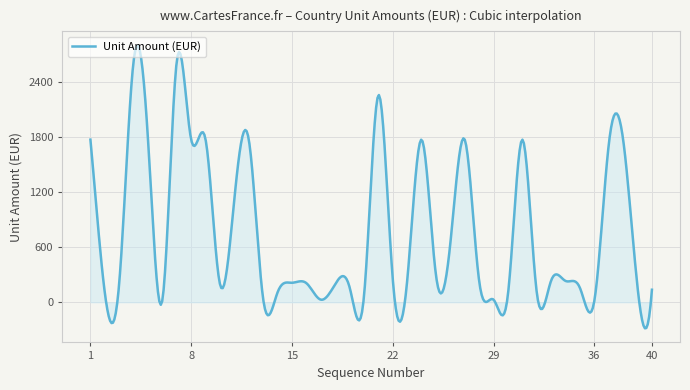

What is the smallest value displayed?

-284.0